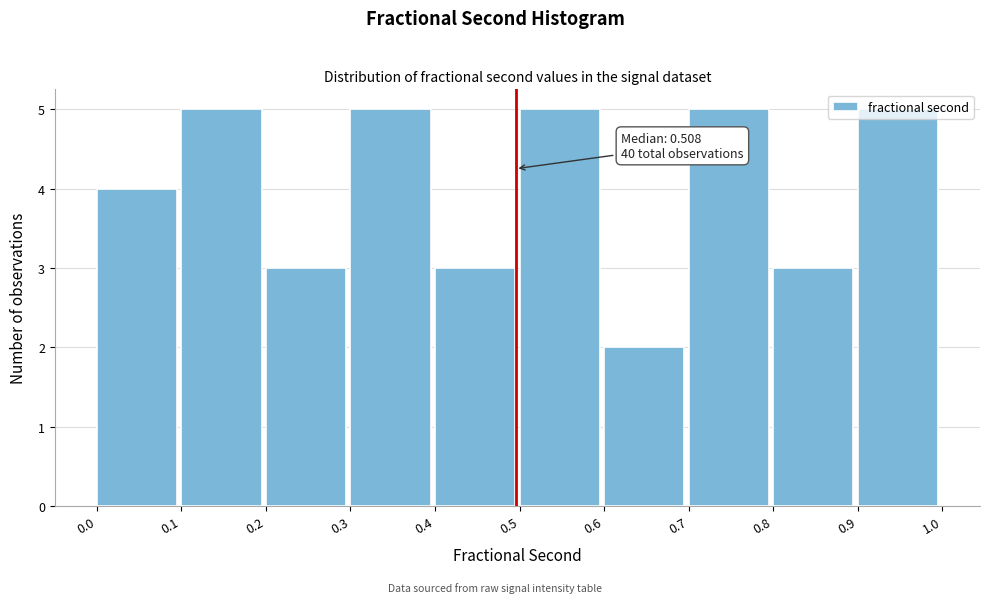

Which label corresponds to the smallest value in the chart?

0.6